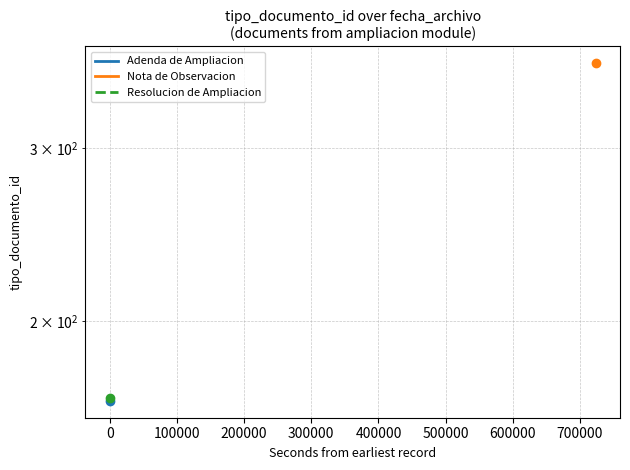

Is it true that Resolucion de Ampliacion equals 112 at −100000?

False